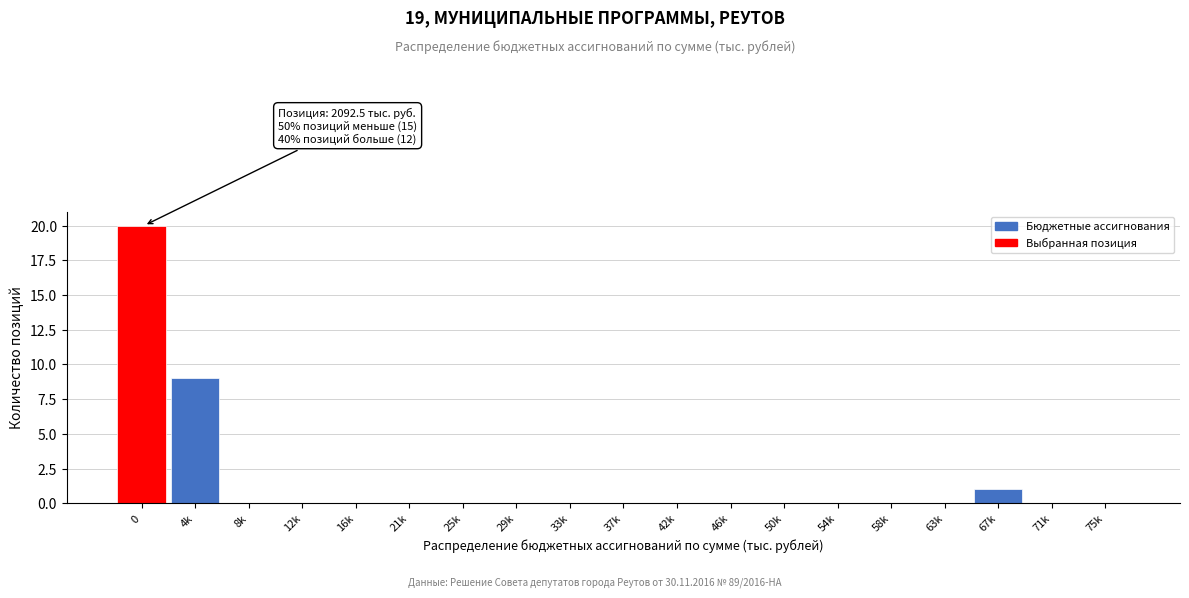

Reading left to right, list all the values displayed in this chart.

0=20	4k=9	8k=0	12k=0	16k=0	21k=0	25k=0	29k=0	33k=0	37k=0	42k=0	46k=0	50k=0	54k=0	58k=0	63k=0	67k=1	71k=0	75k=0